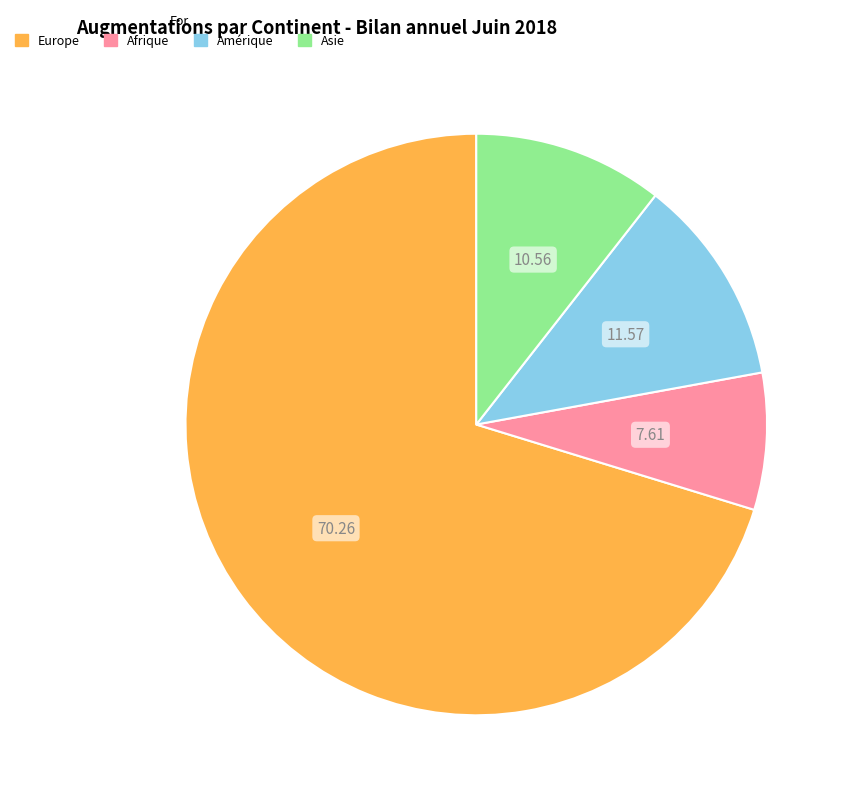

Which has a higher value, Amérique or Afrique?

Amérique